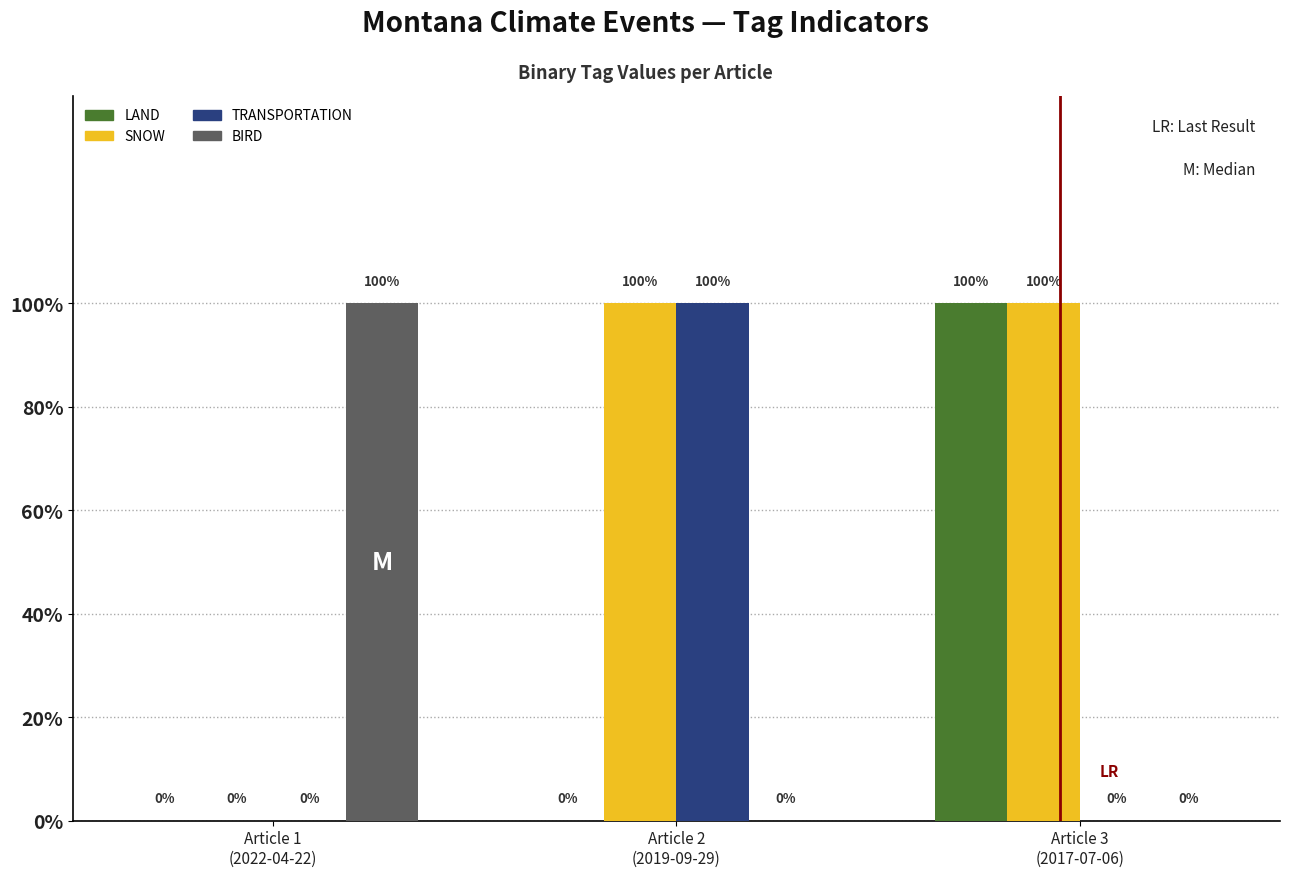

Does the chart contain stacked bars?

No